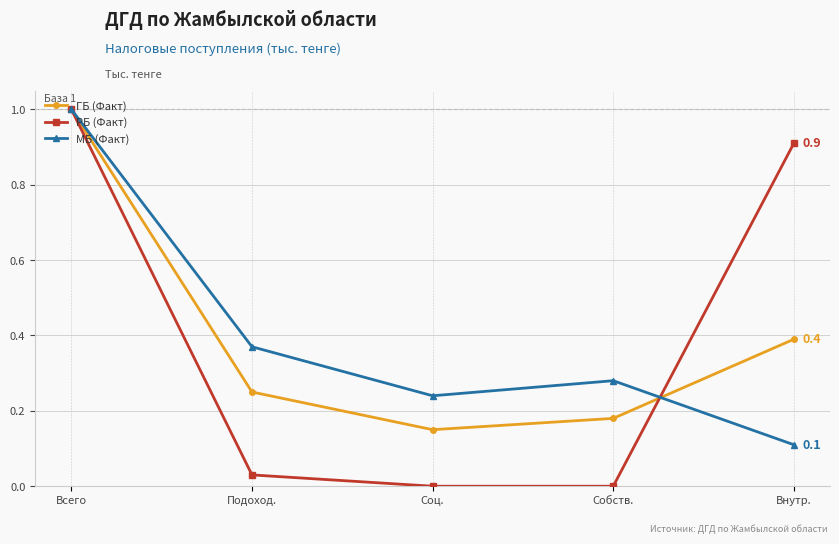

How many distinct data groups are displayed?

3